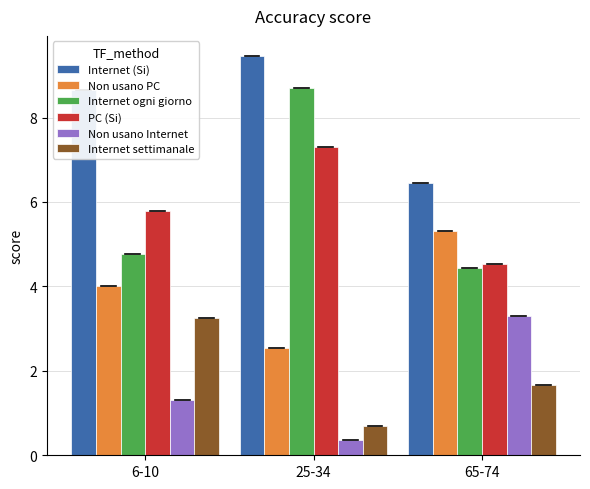

At 25-34, list the series in order from largest to smallest.

Internet (Si), Internet ogni giorno, PC (Si), Non usano PC, Internet settimanale, Non usano Internet